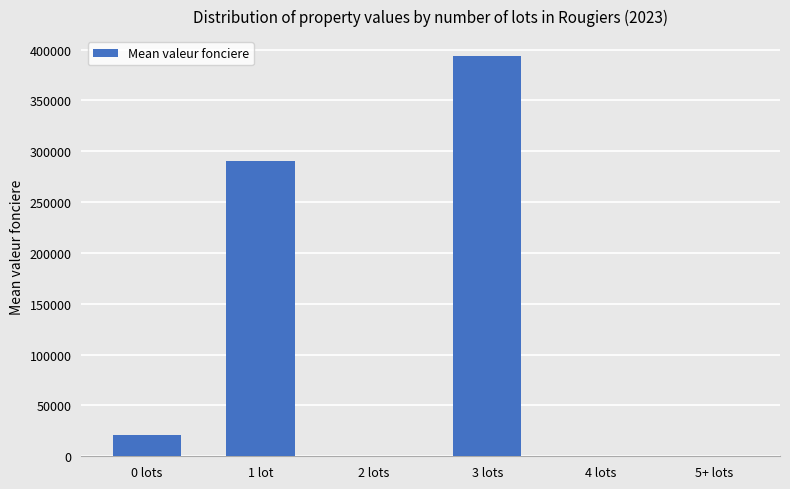

Approximately how many times larger is the value at 1 lot compared to 0 lots?

13.8